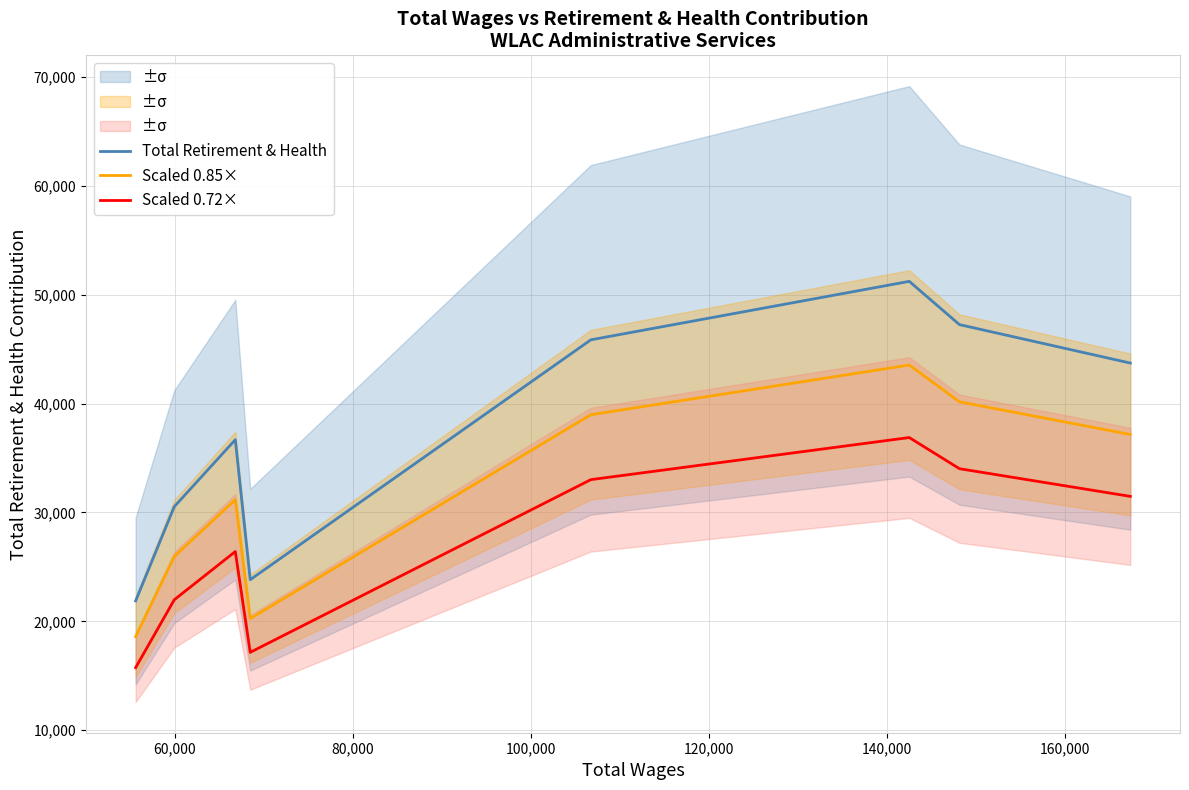

True or false: Scaled 0.85× and Scaled 0.72× cross at least once.

False